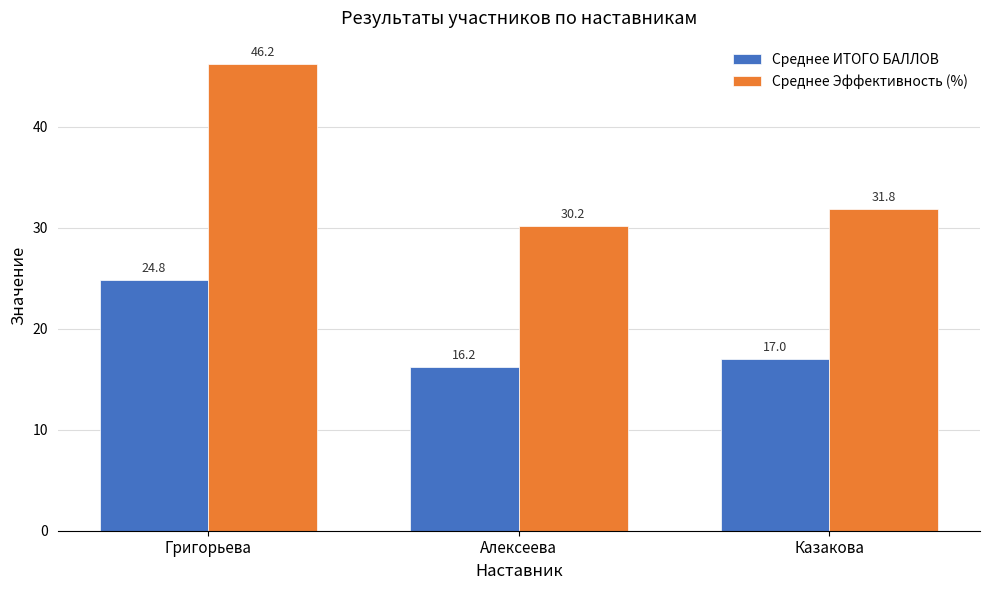

Which series has the largest total across all categories?

Среднее Эффективность (%)